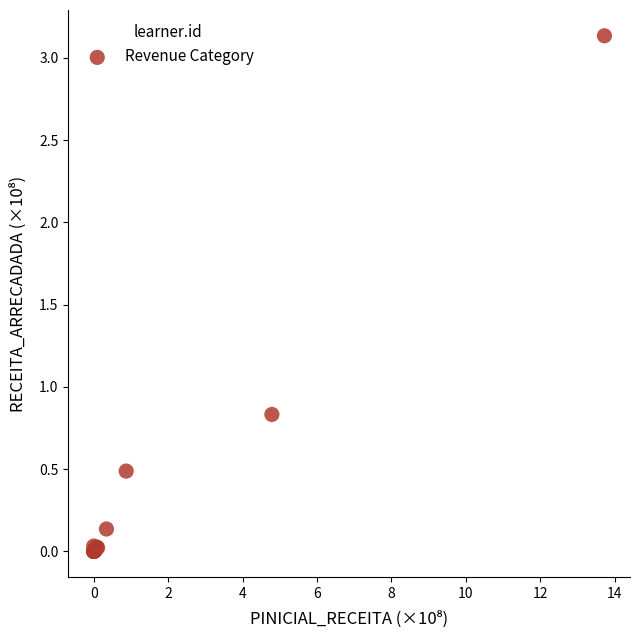

What Y value in the scatter plot is closest to 1?

0.8